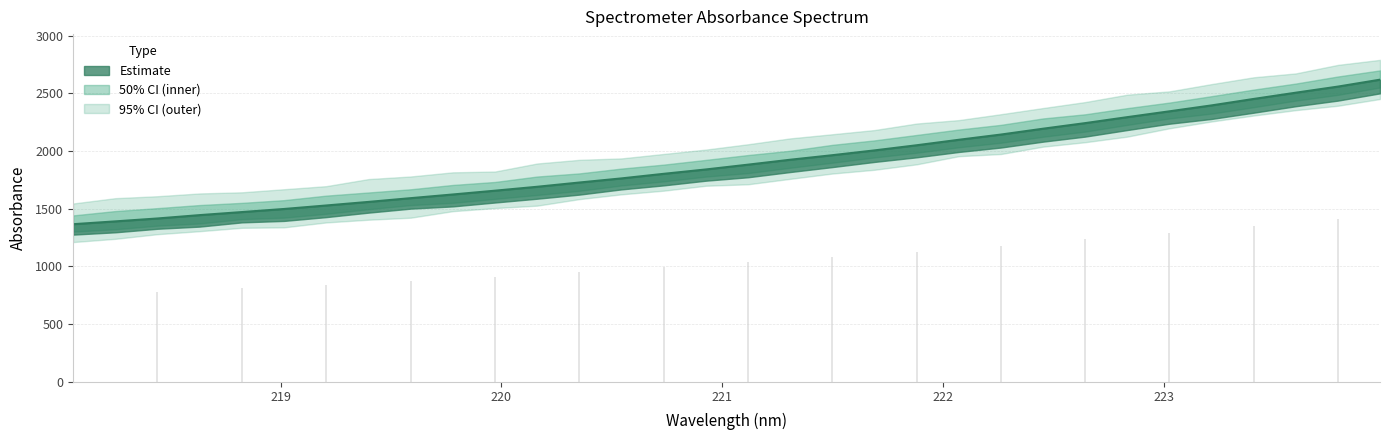

True or false: the data has more than 0 interior local peaks.

False